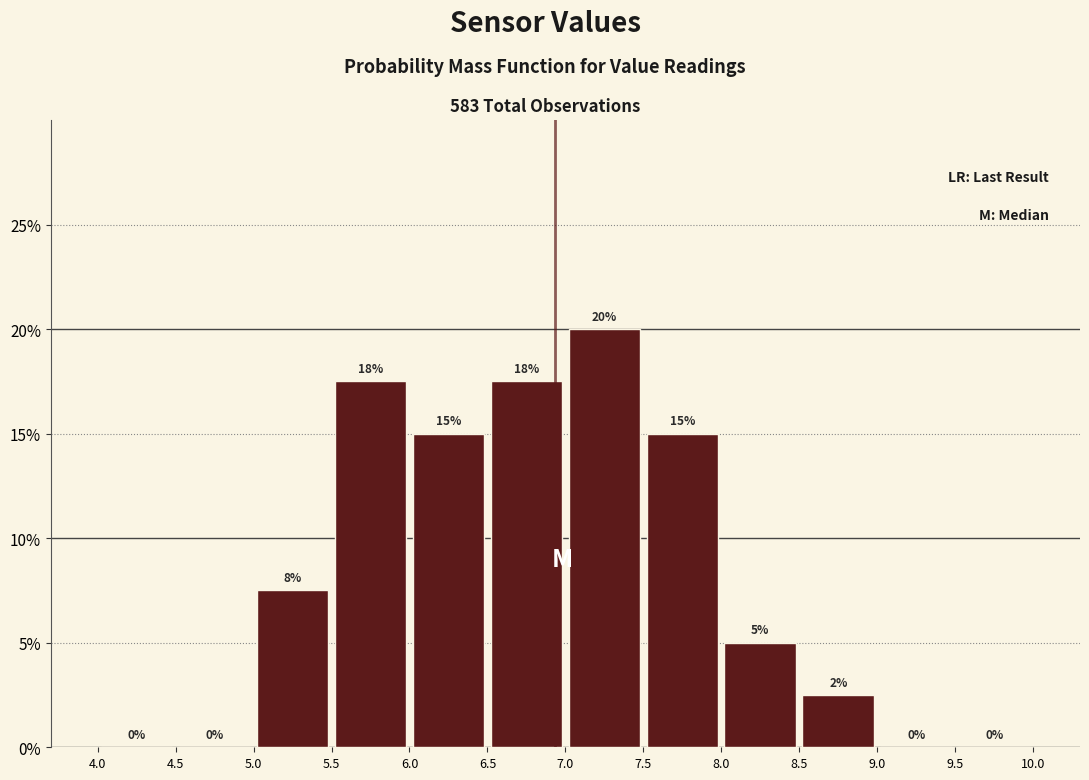

Which range on the x-axis has the tallest bar?

7.0 to 7.5